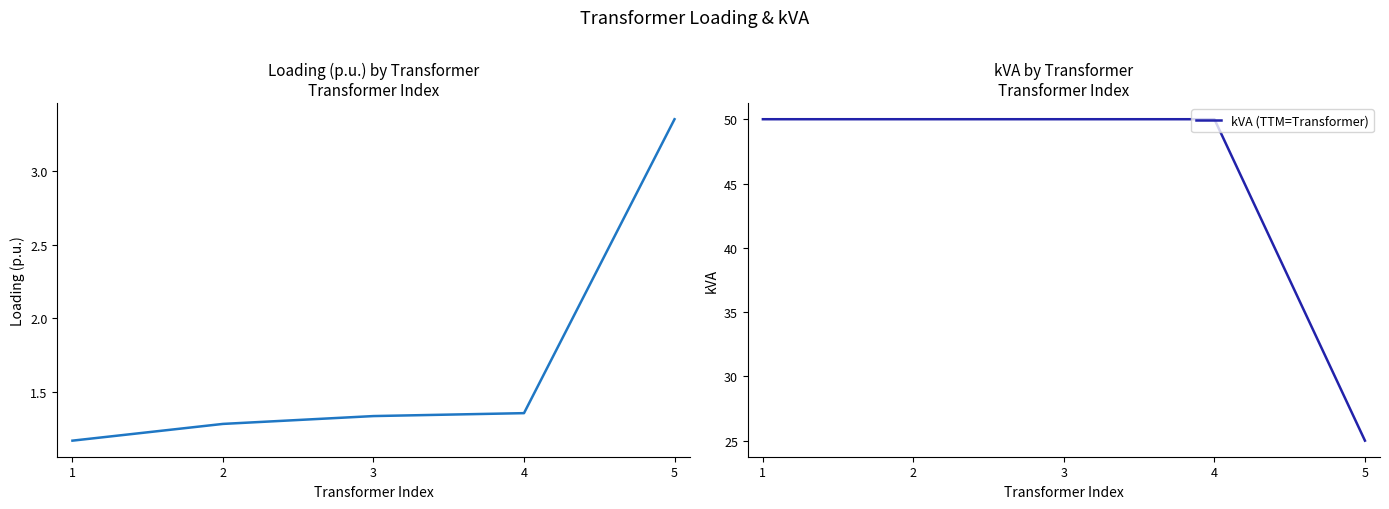

True or false: Loading (p.u.) and kVA (TTM=Transformer) cross at least once.

False